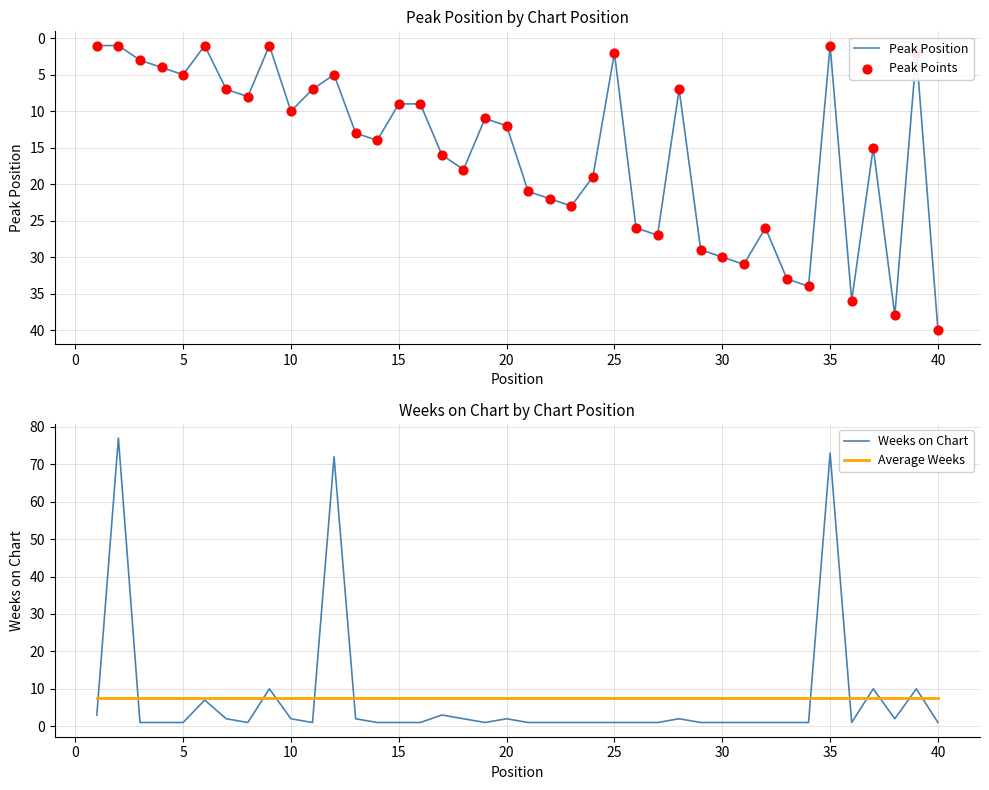

Which series has the largest total across all categories?

Peak Position